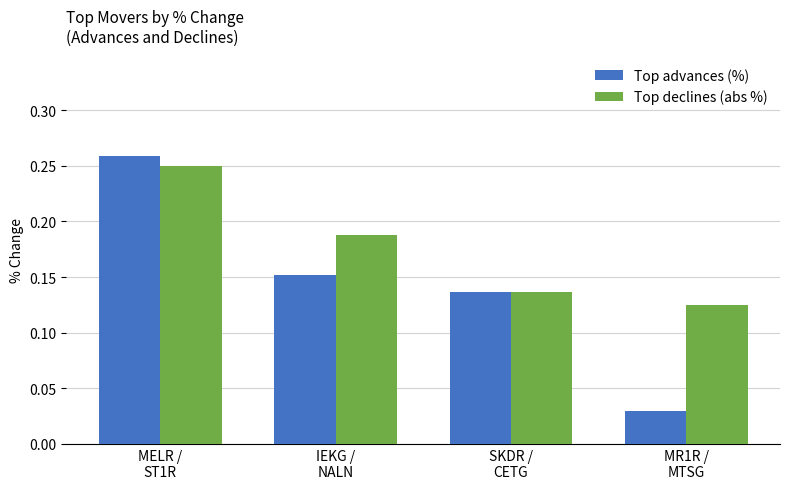

Which category has the highest value in the Top advances (%) series?

MELR /
ST1R